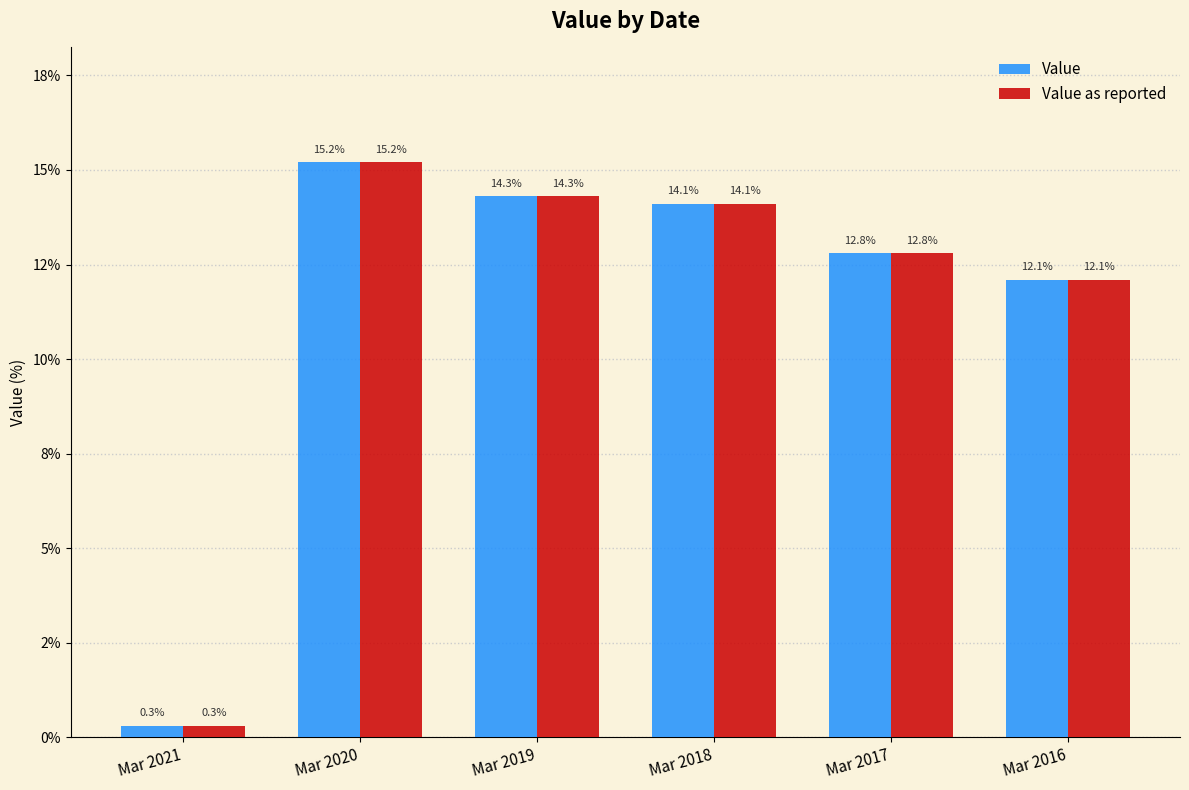

Are the bars horizontal?

No